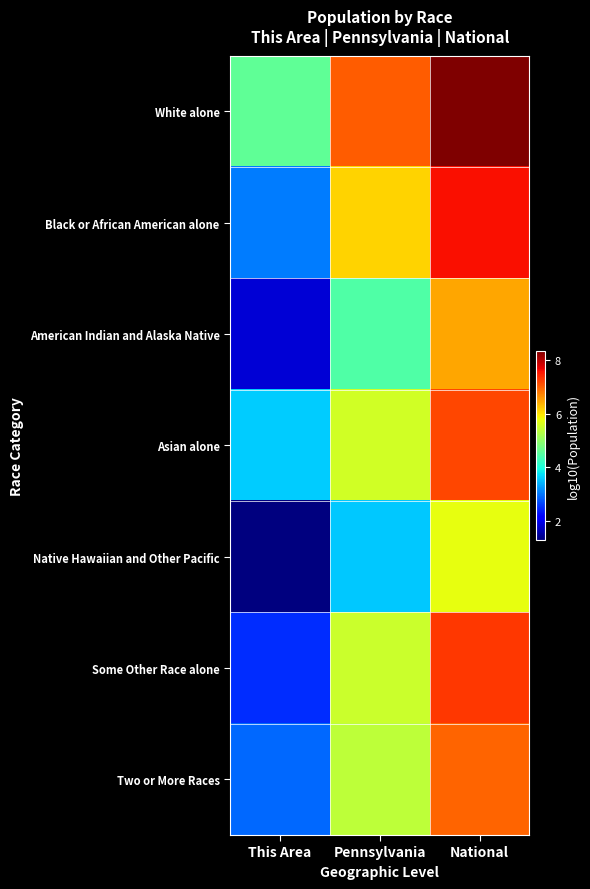

Which series has the largest total across all categories?

White alone